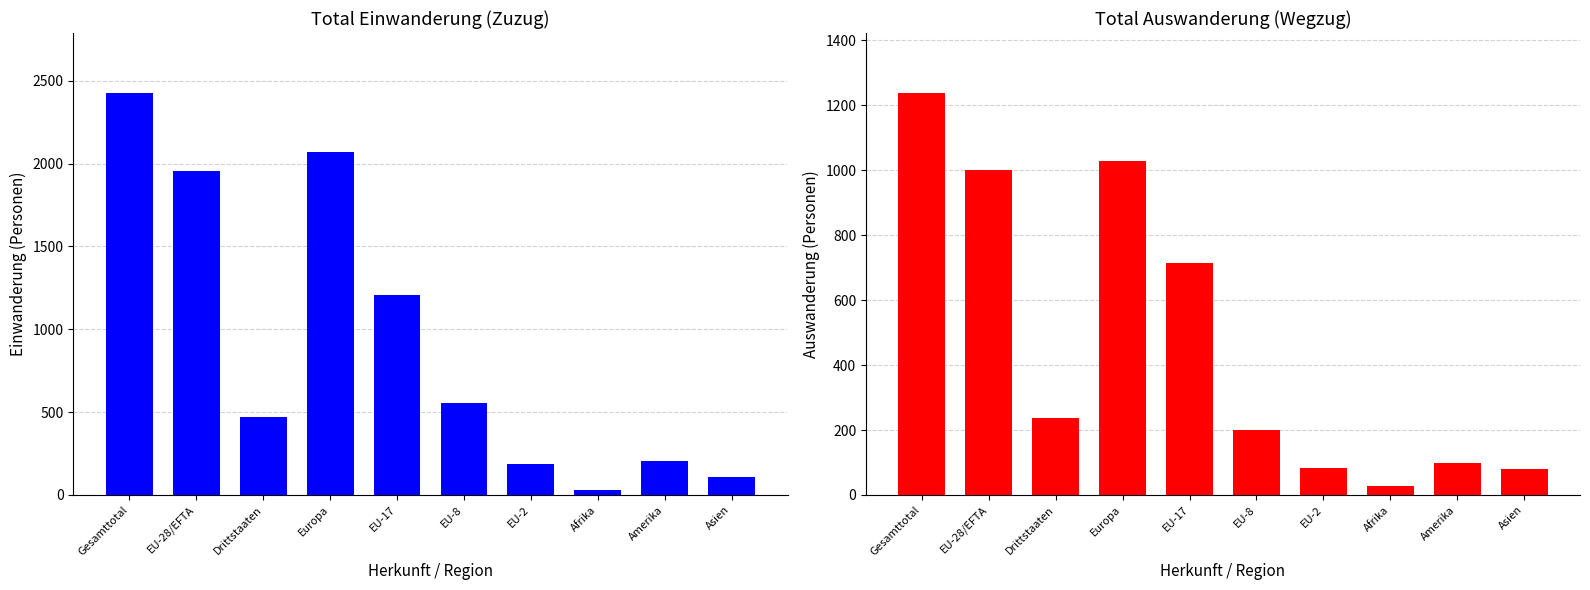

What is the sum of the Total Einwanderung values at Gesamttotal and Europa?

4498